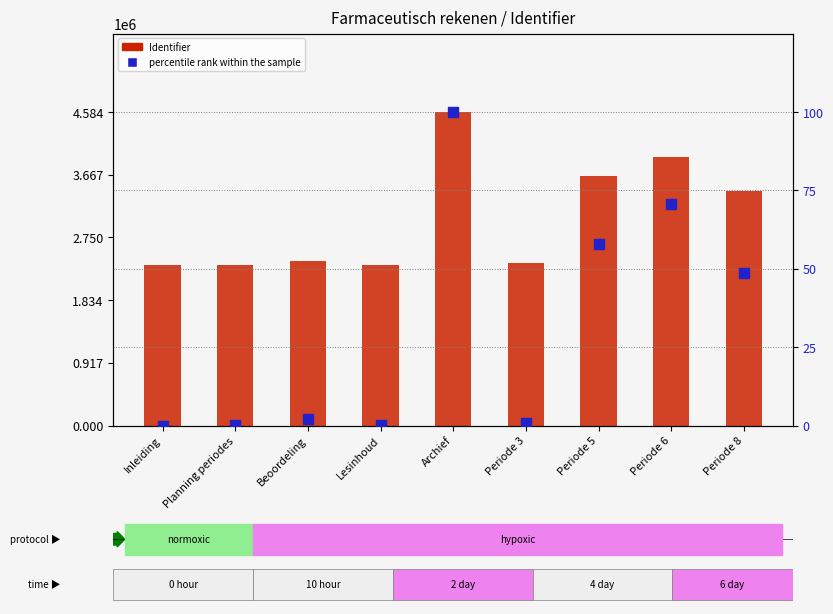

Which series contains the lowest Y value?

percentile rank within the sample